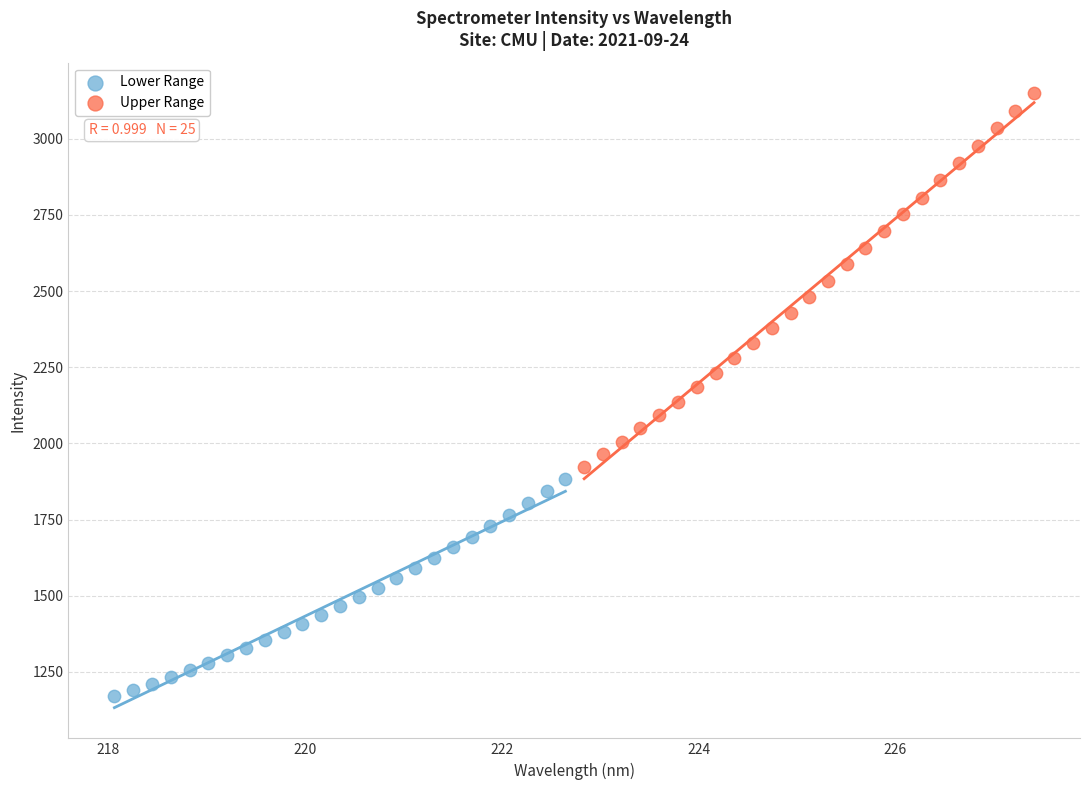

Which series contains the lowest Y value?

Lower Range